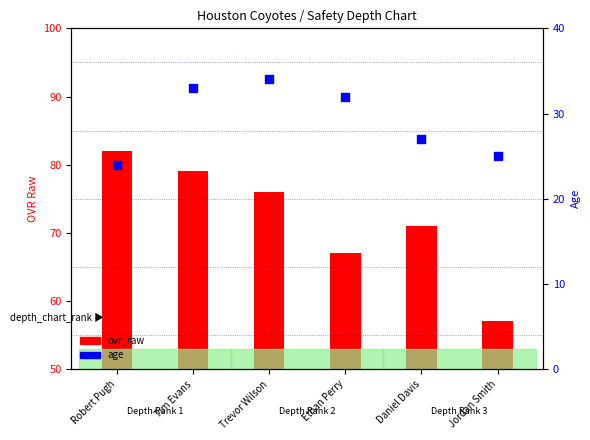

What is the total value across all series at Ethan Perry?

99